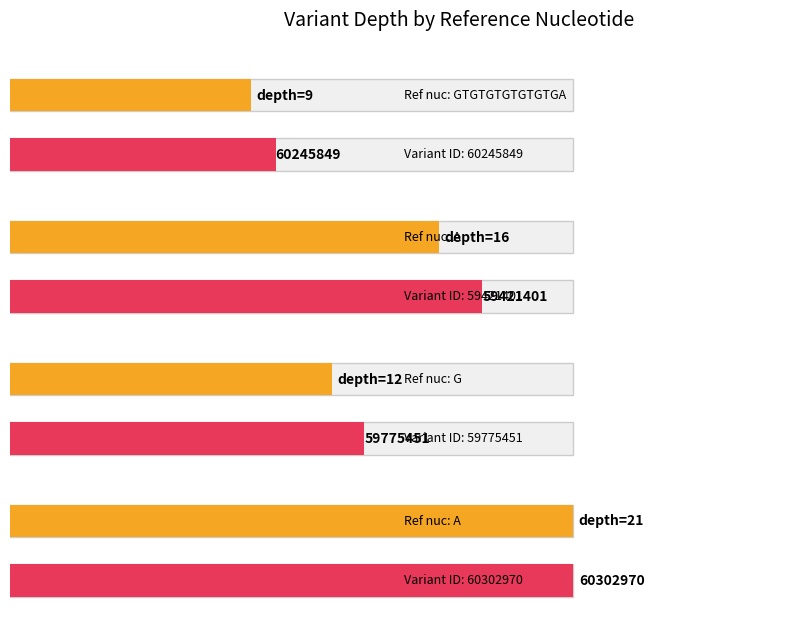

Reading left to right, extract all data points from this chart.

9	16	12	21